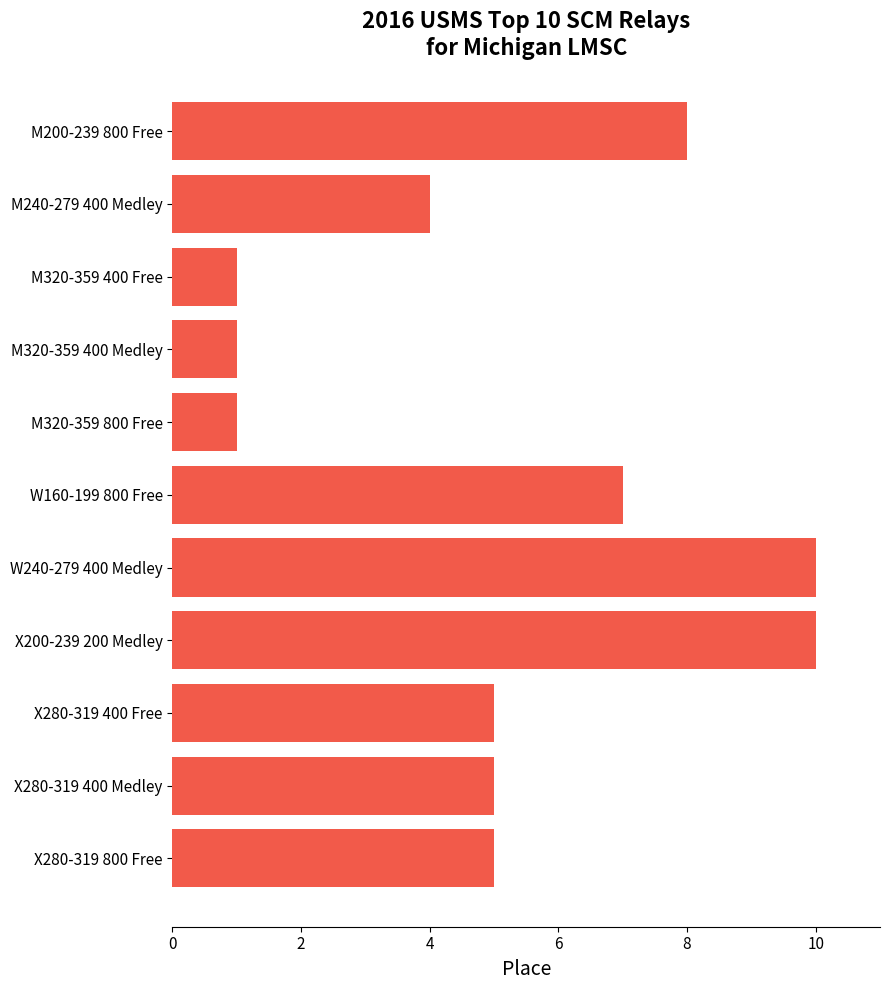

How many values are between 1 and 8?

9